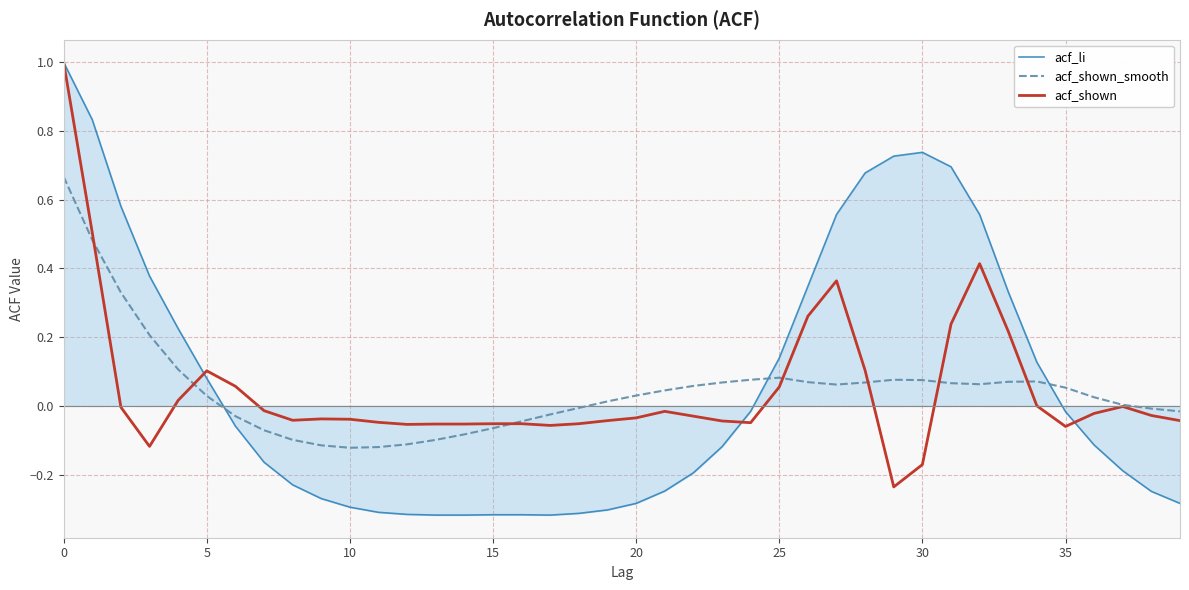

True or false: acf_shown_smooth and acf_li cross at least once.

True